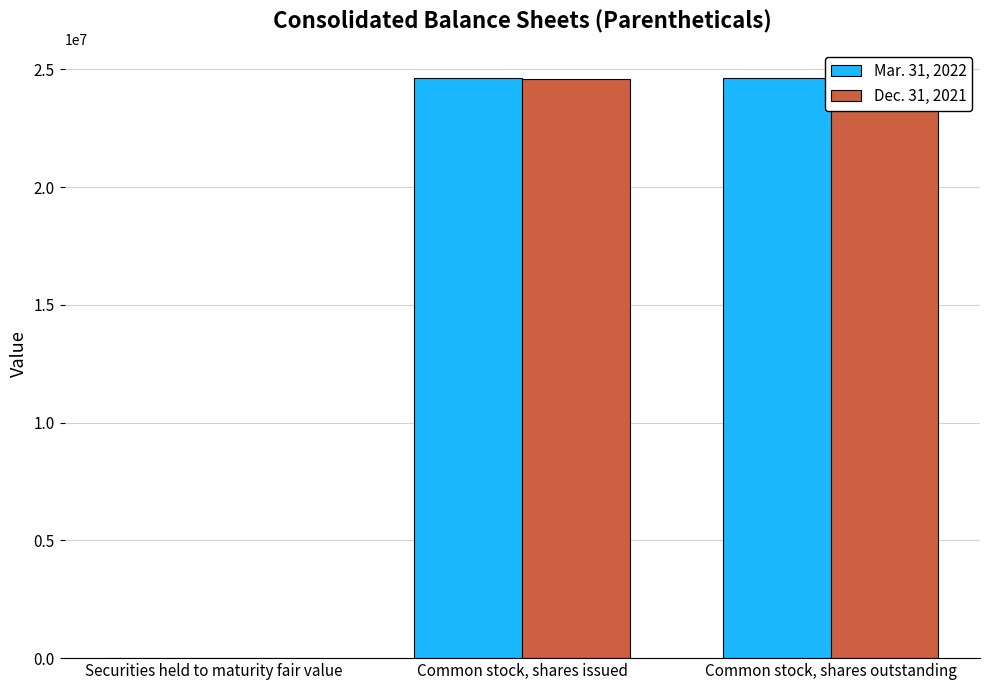

What position from the left is Securities held to maturity fair value?

1